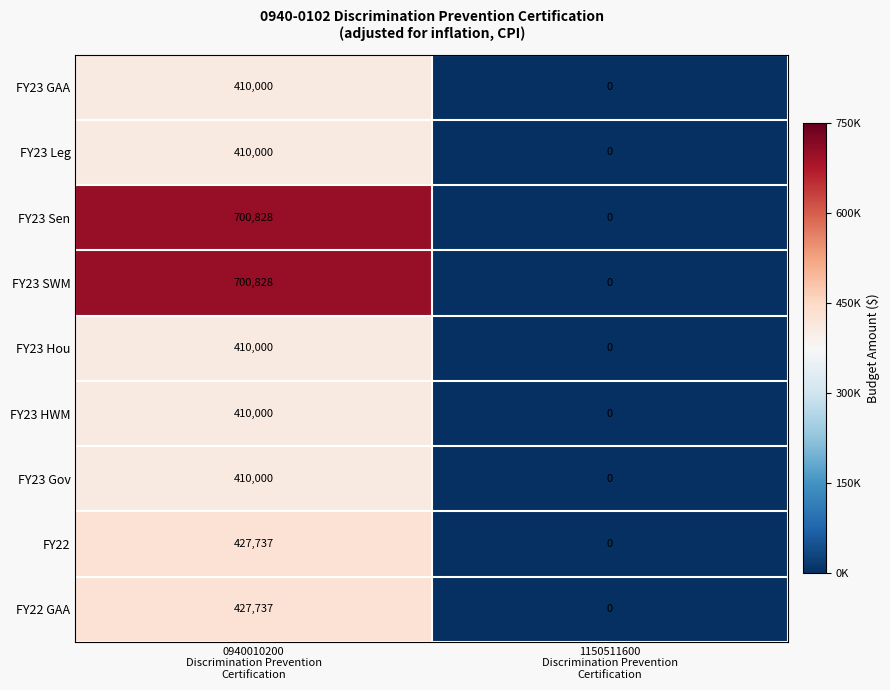

Reading left to right, what are all the values shown in this chart?

FY23 GAA: 410000	0
FY23 Leg: 410000	0
FY23 Sen: 700828	0
FY23 SWM: 700828	0
FY23 Hou: 410000	0
FY23 HWM: 410000	0
FY23 Gov: 410000	0
FY22: 427737	0
FY22 GAA: 427737	0